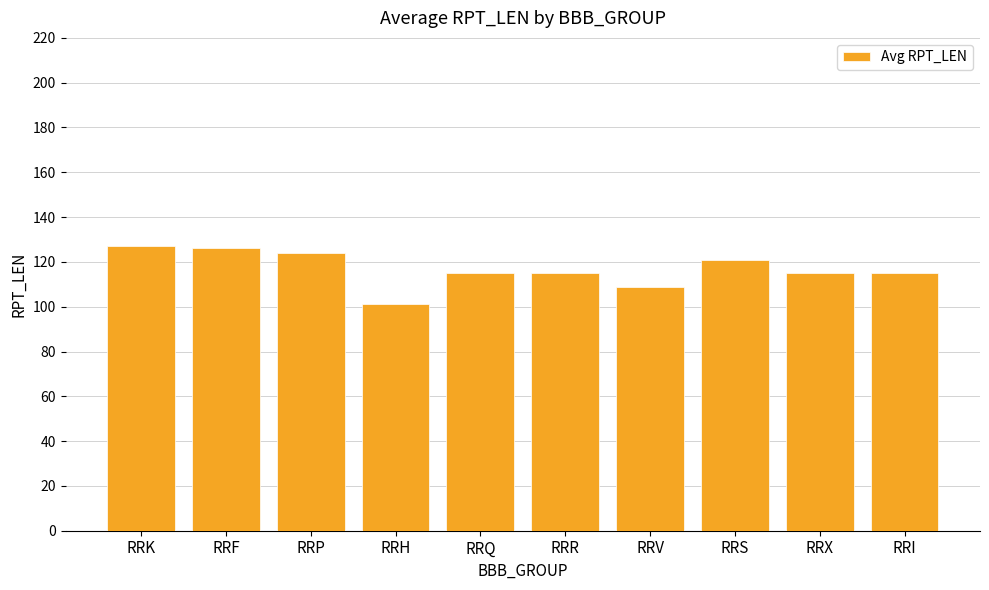

What is the average value?

116.8